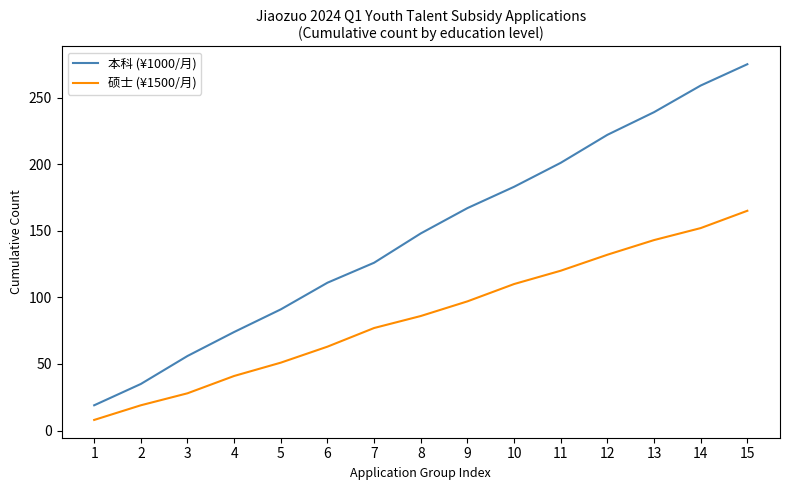

What is the sum of all 本科 (¥1000/月) values?

2206